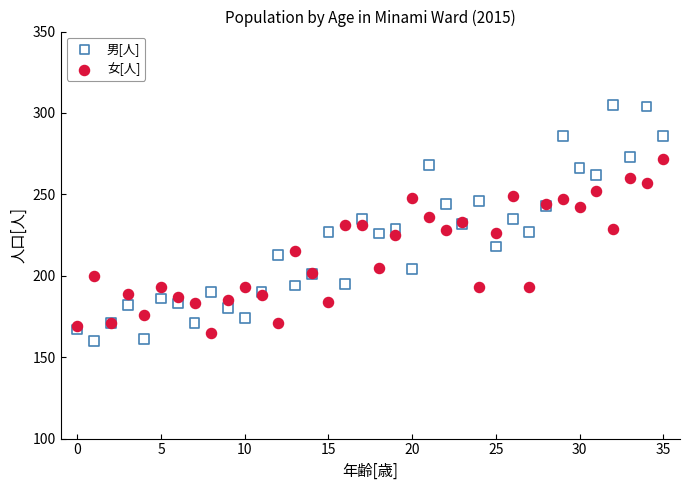

Which series has the largest Y range (max minus min)?

男[人]